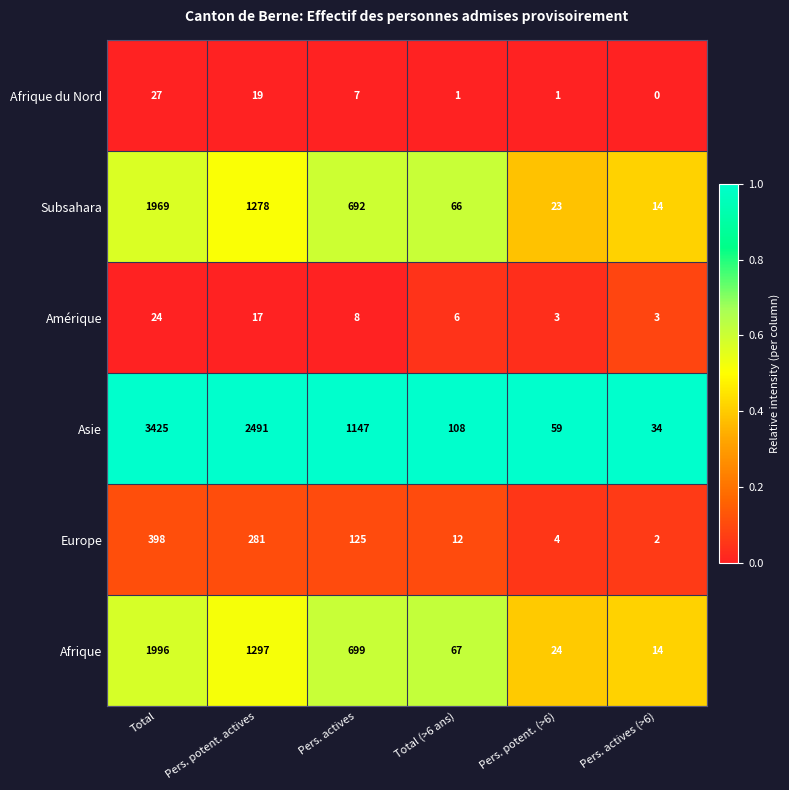

The value of Afrique at Pers. actives is 699. True or false?

True